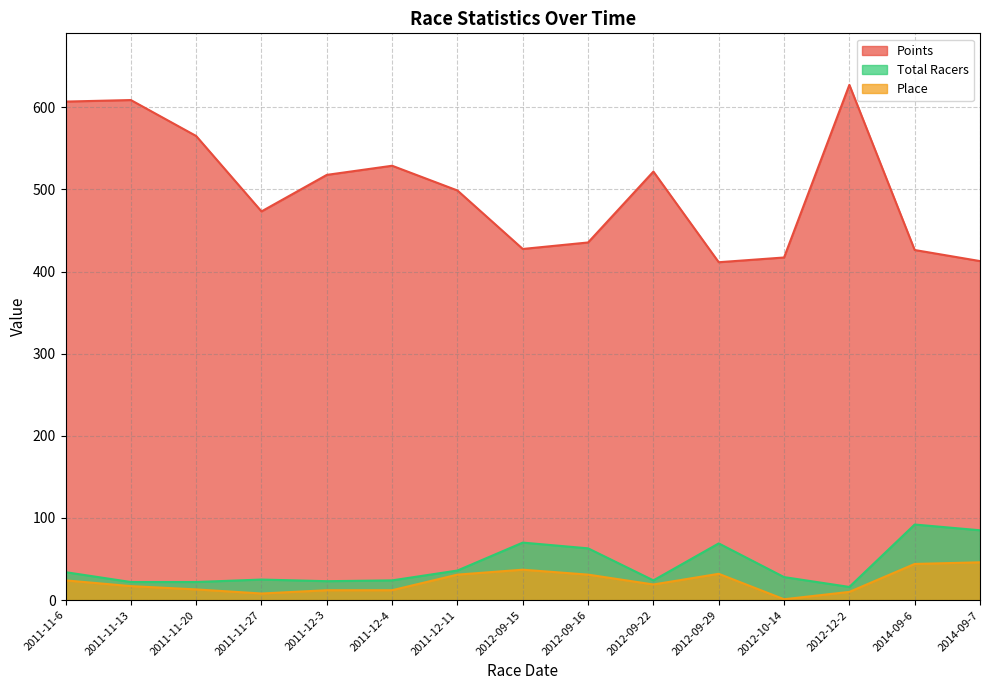

At which category does Total Racers reach its first local peak?

2011-11-27